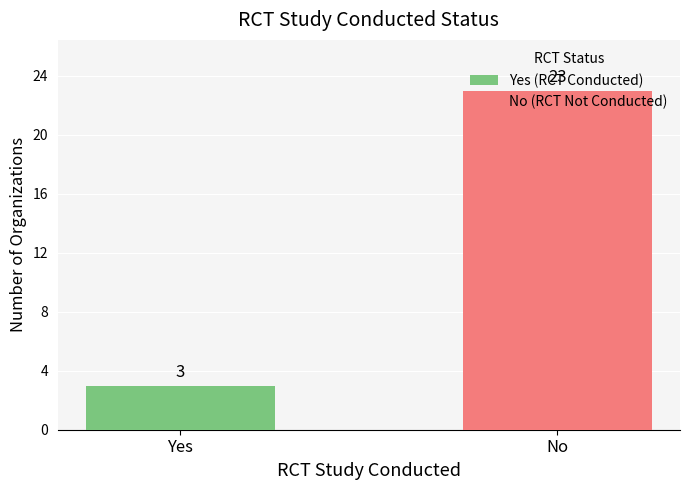

Does the chart contain stacked bars?

Yes